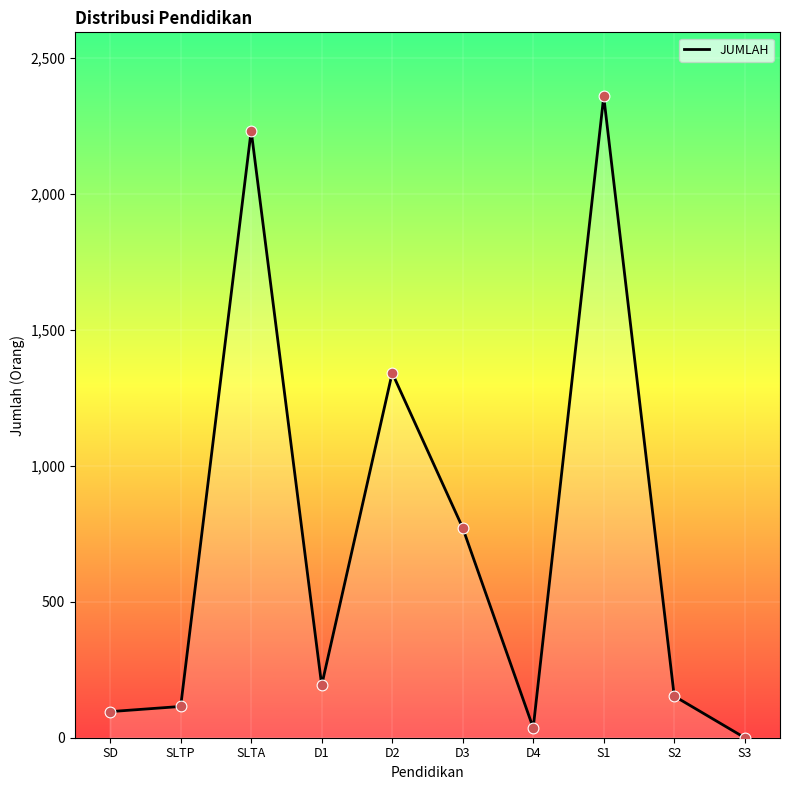

Between S2 and D1, which is larger?

D1